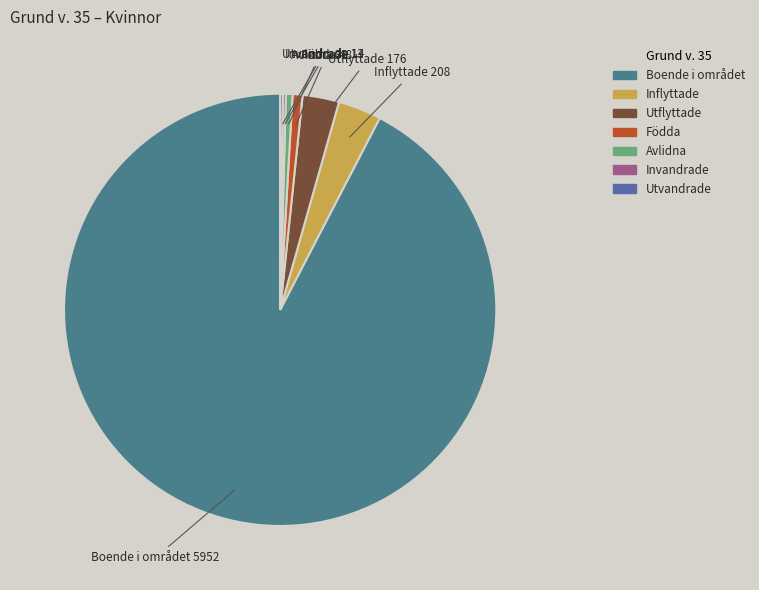

What is the largest slice in the pie chart?

Boende i området